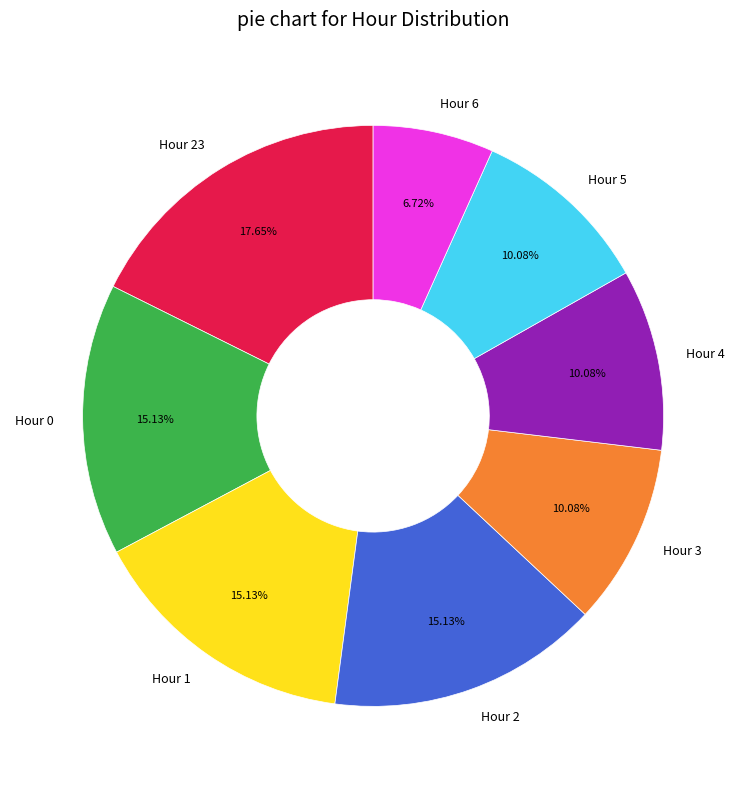

Which has a higher value, Hour 6 or Hour 23?

Hour 23